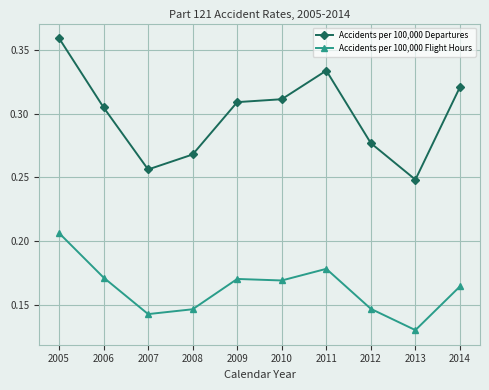

In Accidents per 100,000 Departures, how many points are higher than both neighbors (excluding endpoints)?

1